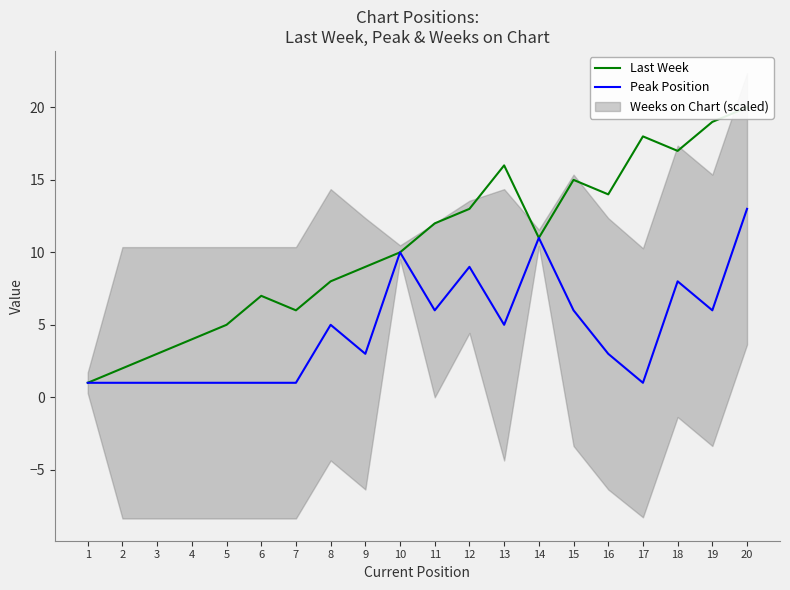

How many data points in Last Week are above 11?

9